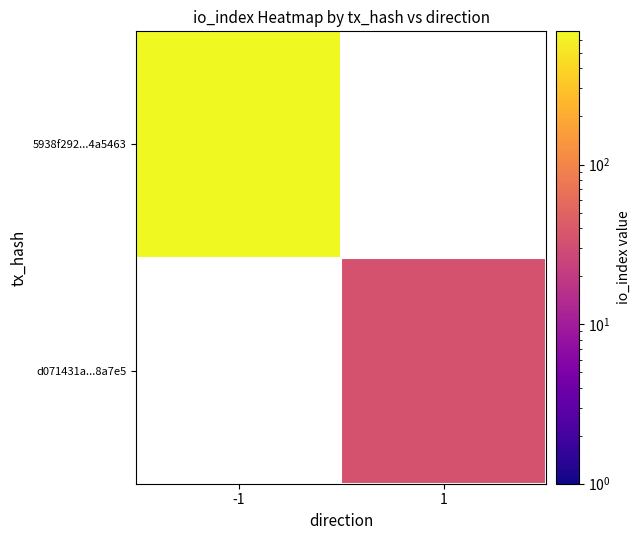

The value of 5938f292...4a5463 at -1 is 265.6. True or false?

False